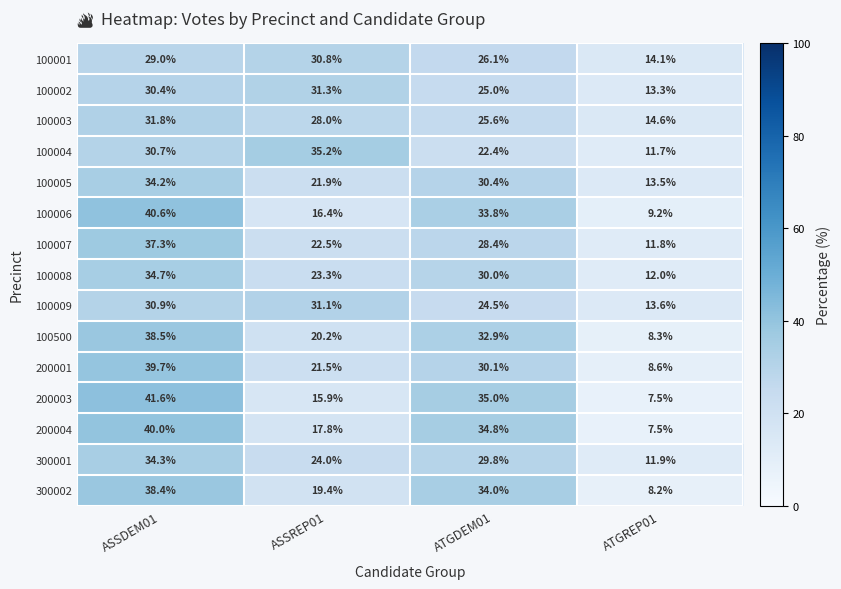

How many values in the 100500 series exceed 32?

2